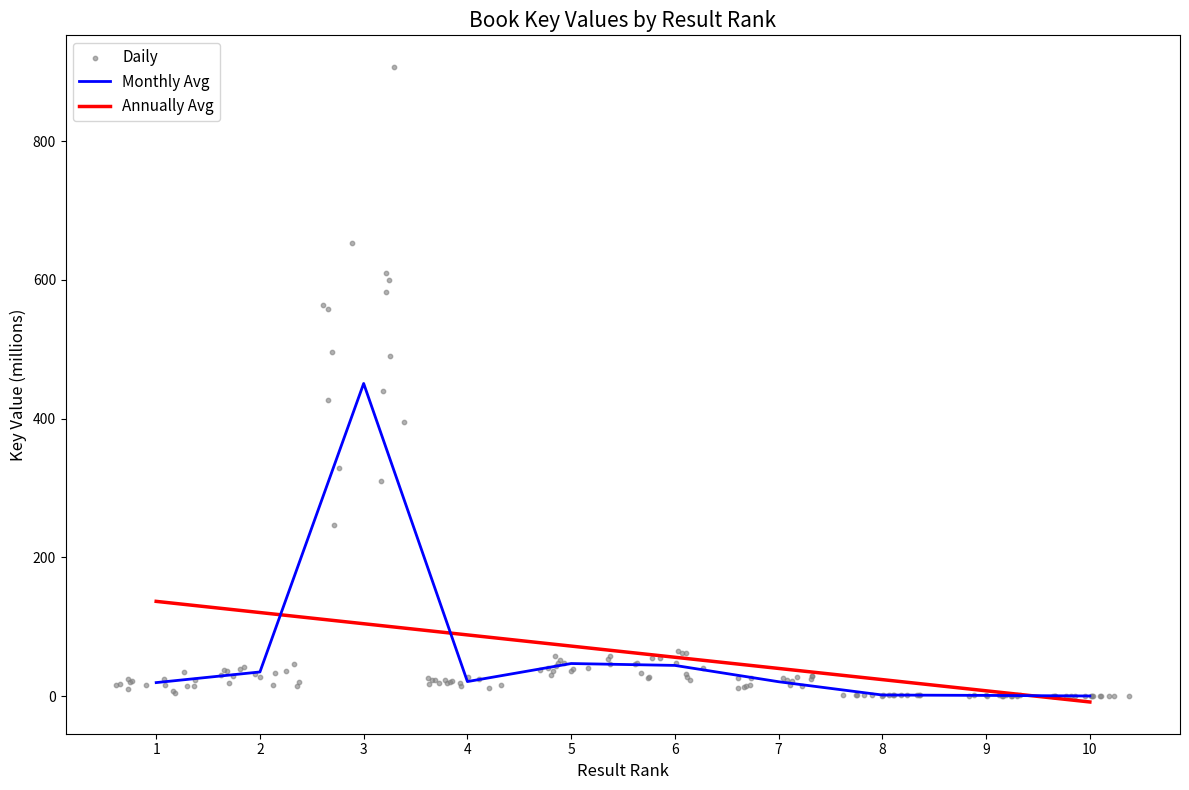

Between 7 and 10, which is larger?

7